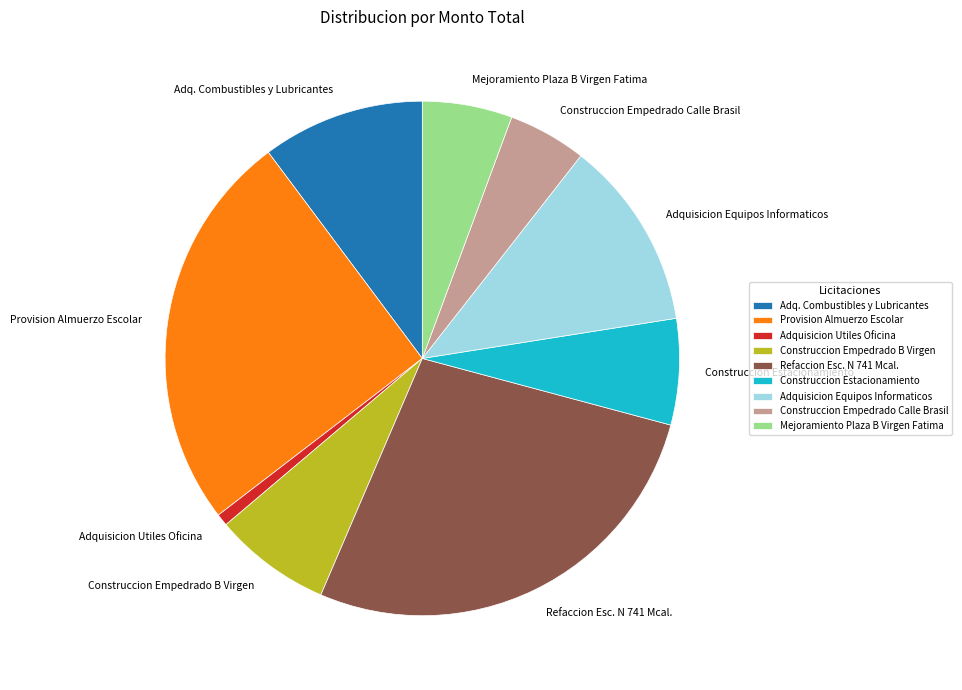

How many segments does this pie chart have?

9